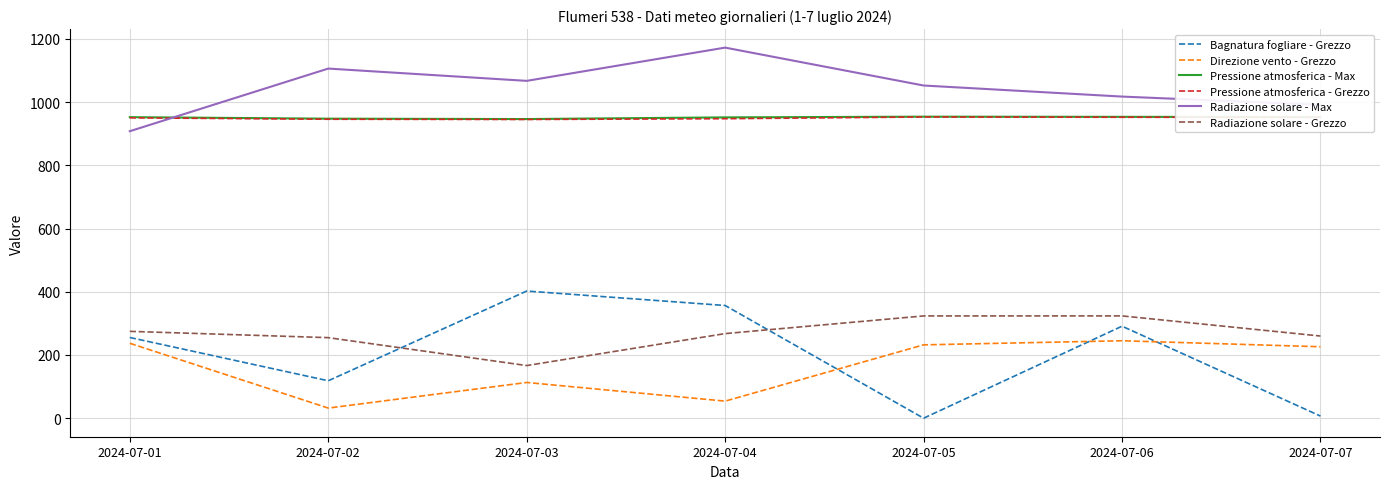

What is the difference between the highest and lowest values at 2024-07-05?

1052.4